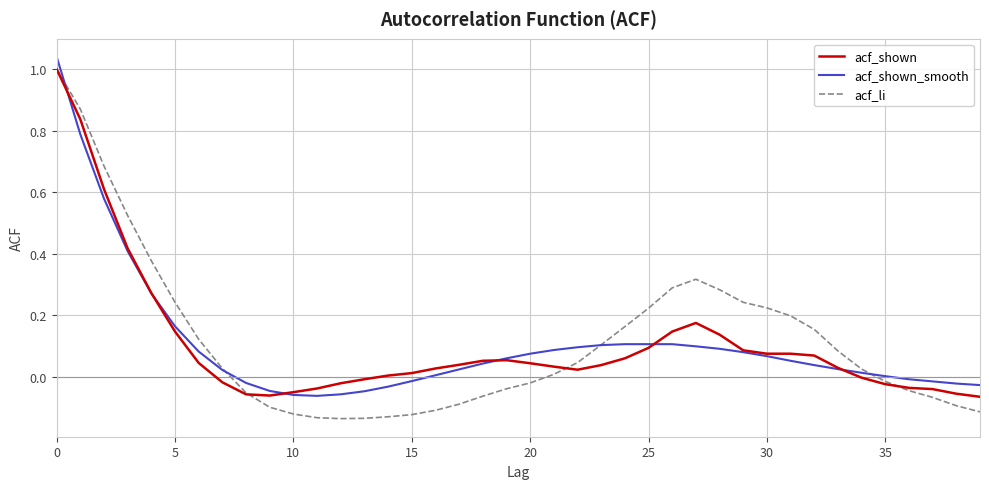

Which series has the largest range (max minus min)?

acf_li